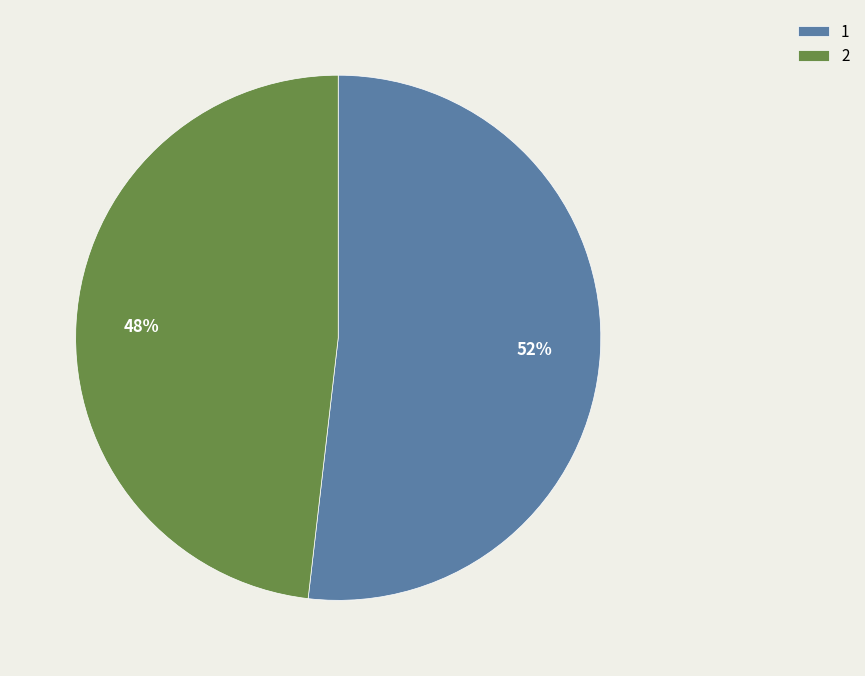

To the nearest percent, what is the average slice percentage?

50%